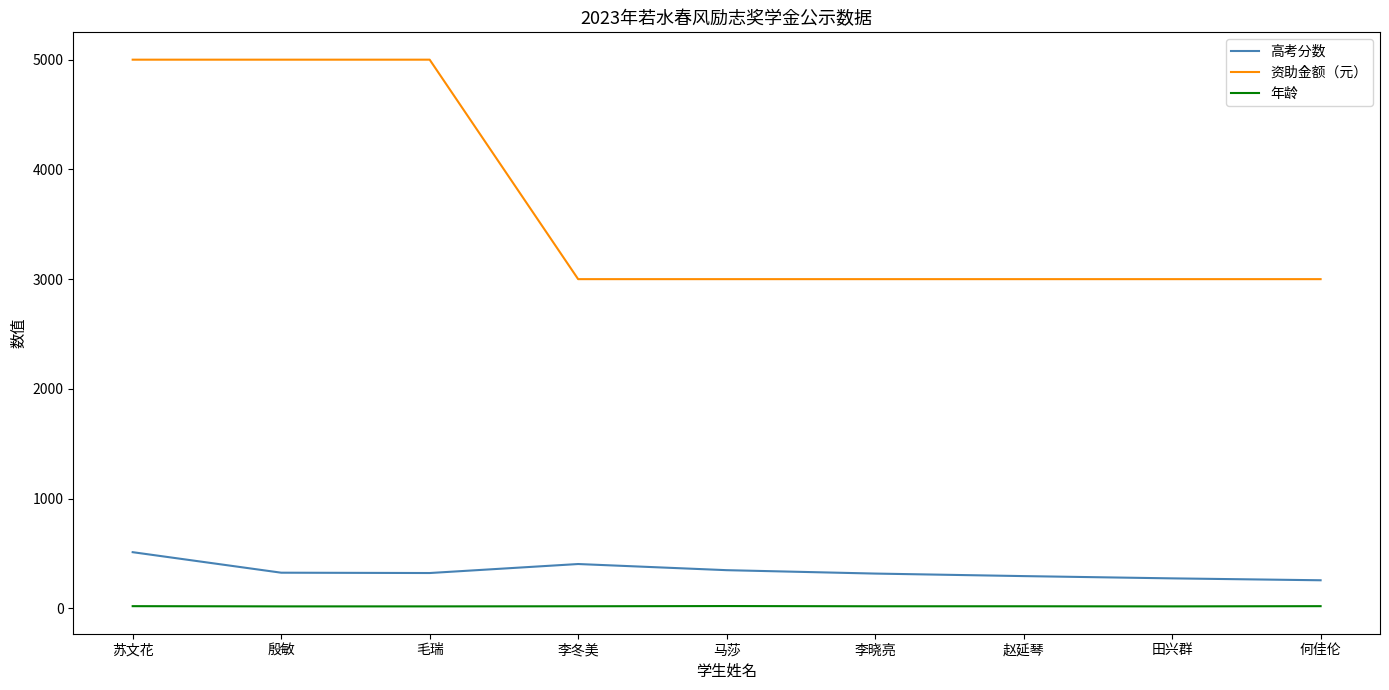

How many lines are shown in the chart?

3